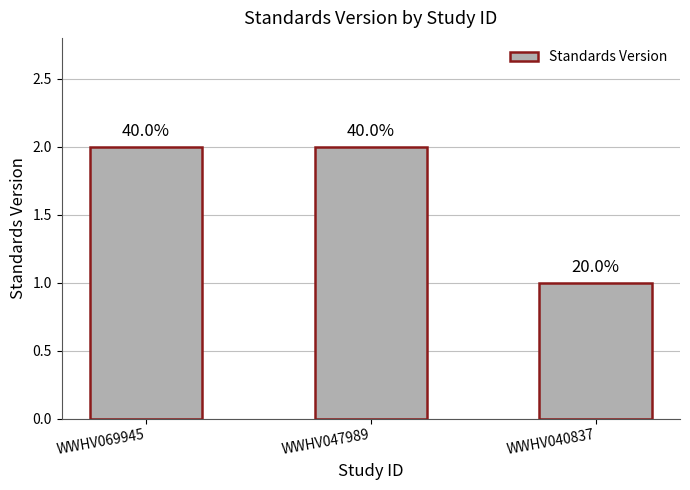

Between WWHV069945 and WWHV047989, which is larger?

WWHV069945